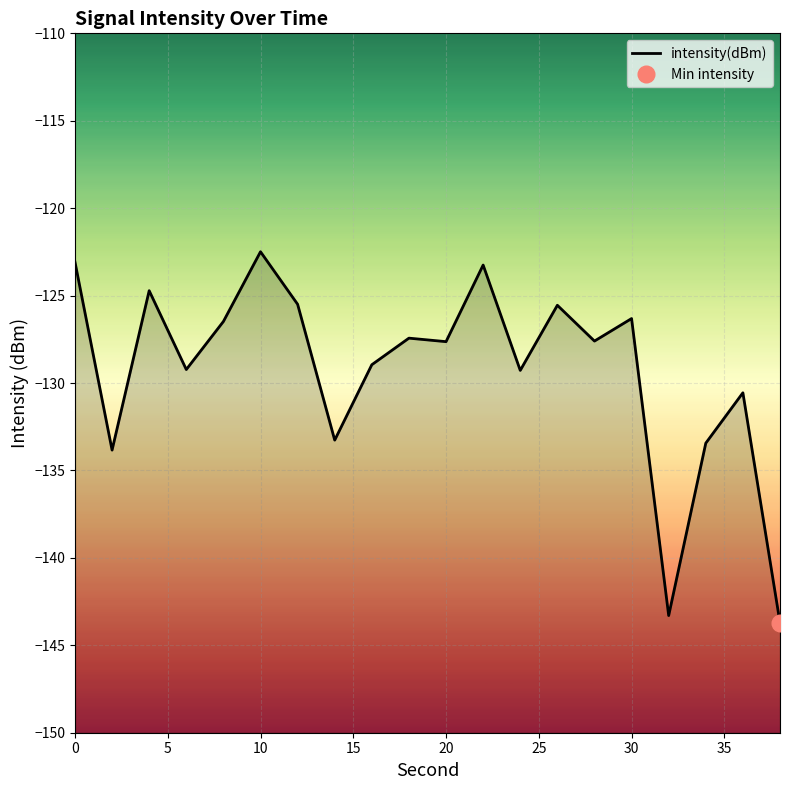

Reading left to right, what are all the values shown in this chart?

-123.1	-133.8	-124.7	-129.2	-126.5	-122.5	-125.5	-133.3	-129.0	-127.4	-127.6	-123.3	-129.3	-125.6	-127.6	-126.3	-143.3	-133.4	-130.6	-143.7